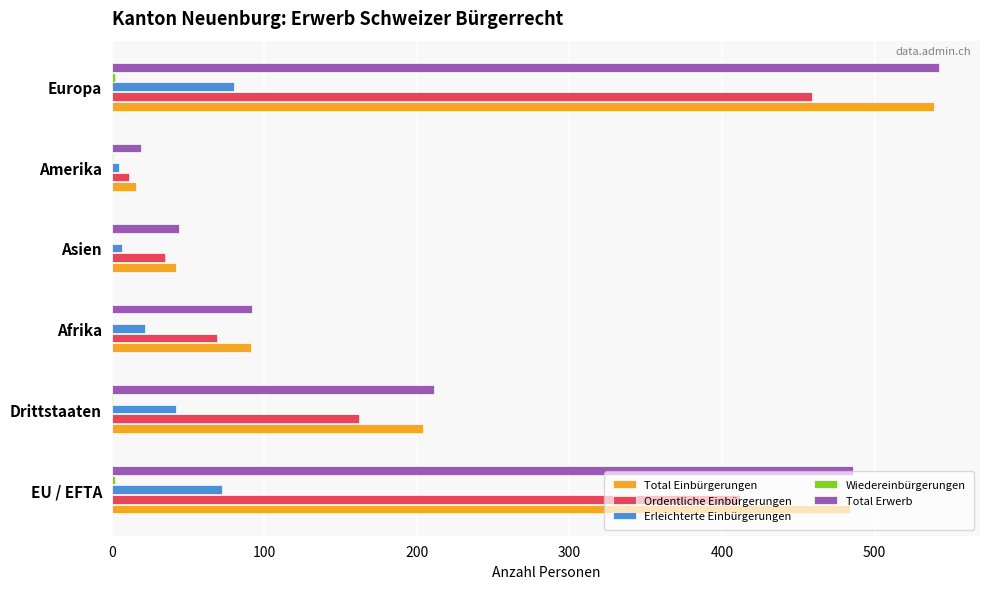

Is it true that Total Einbürgerungen equals 667 at EU / EFTA?

False